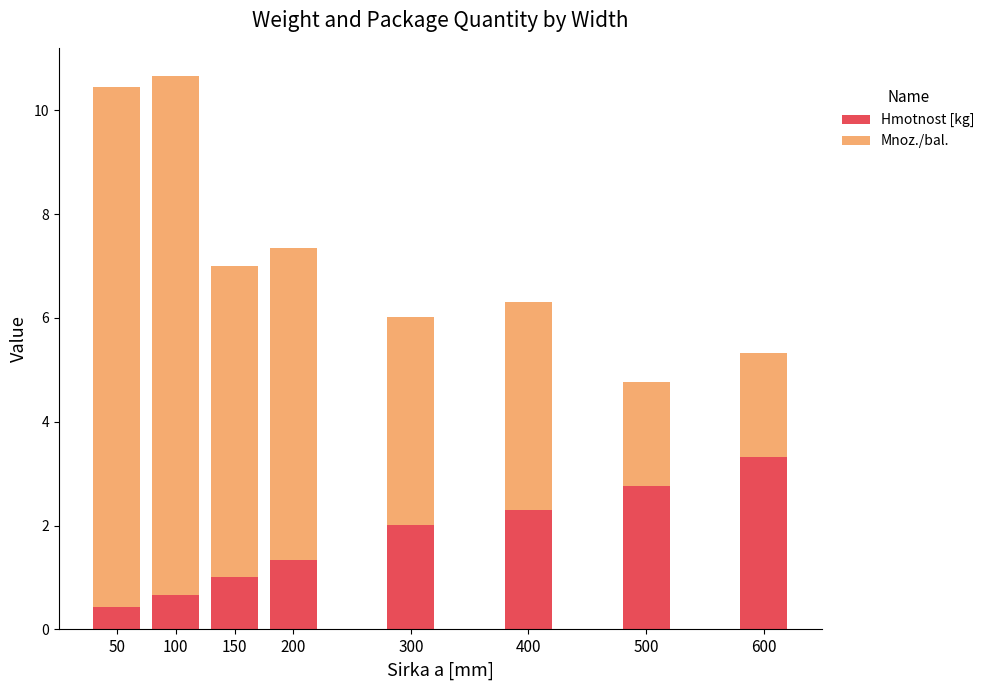

What is the total value across all series at 100?

10.7